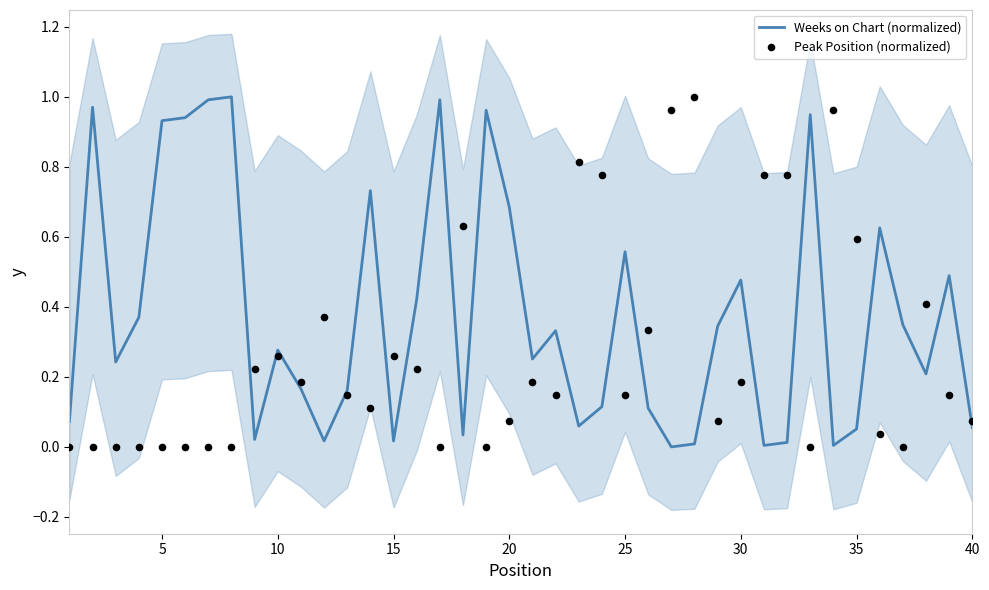

What are all the series names shown in the legend?

Weeks on Chart (normalized), Peak Position (normalized)